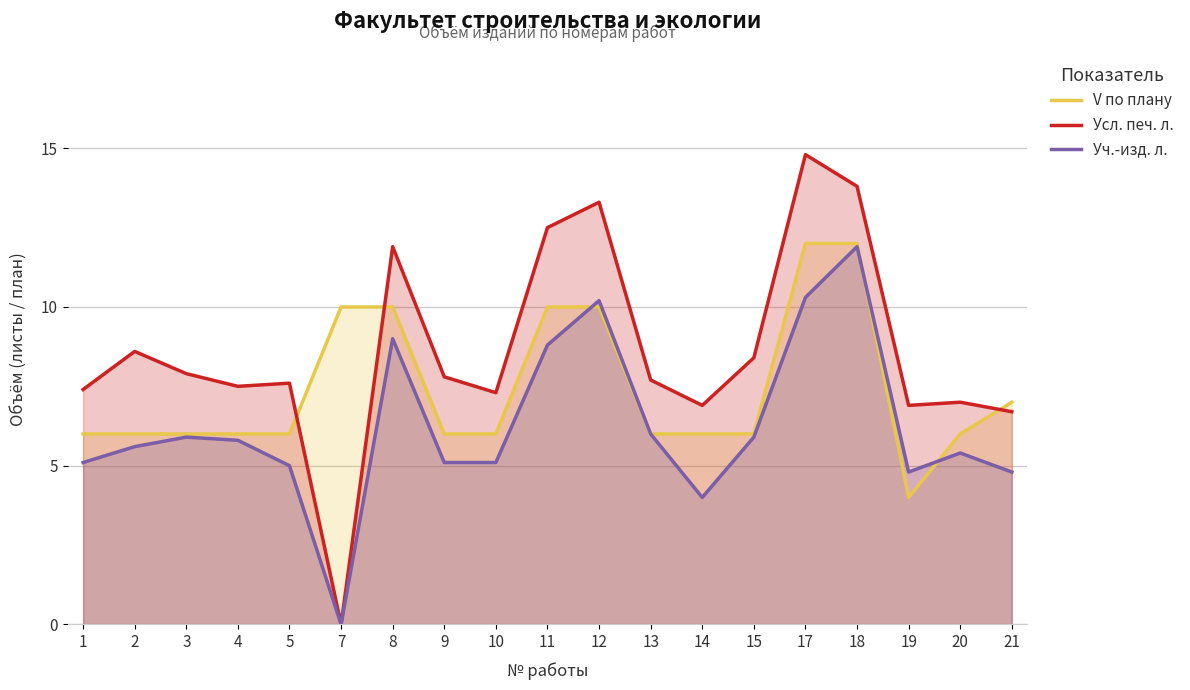

Between 8 and 13, which series saw the biggest shift?

Усл. печ. л.